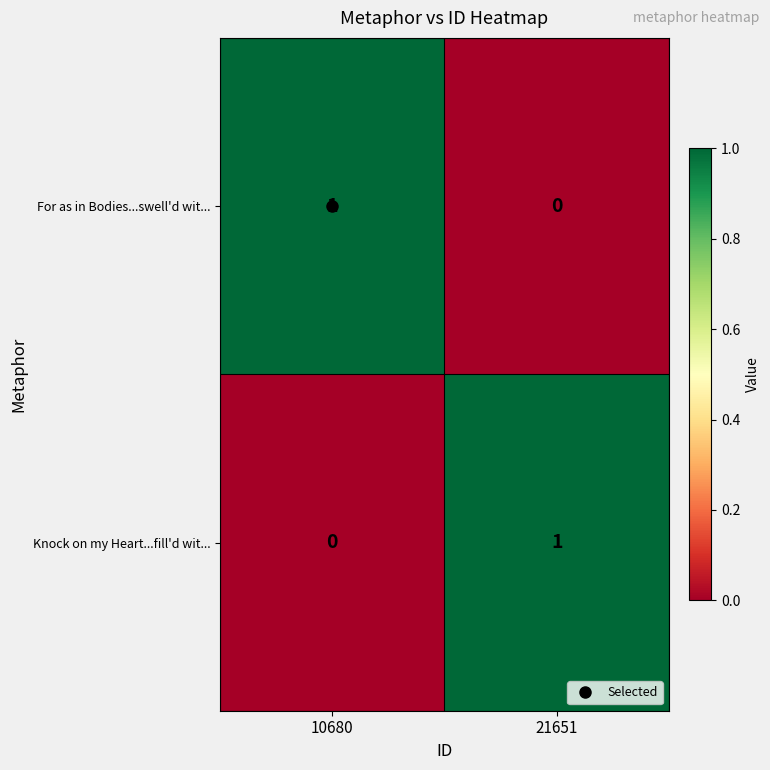

Which category has the lowest value in the Knock on my Heart...fill'd wit... series?

10680